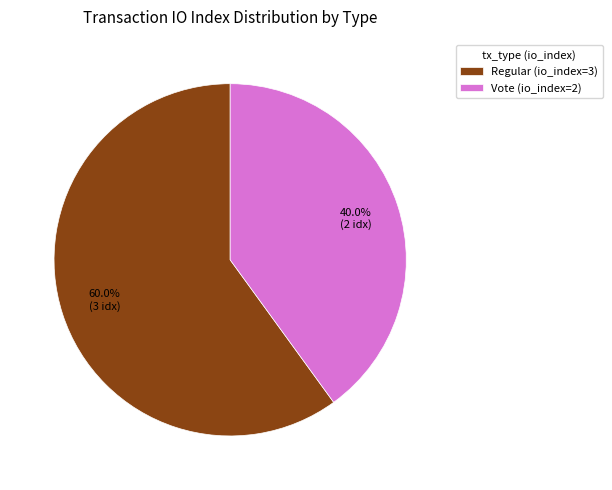

Between Regular (io_index=3) and Vote (io_index=2), which is larger?

Regular (io_index=3)